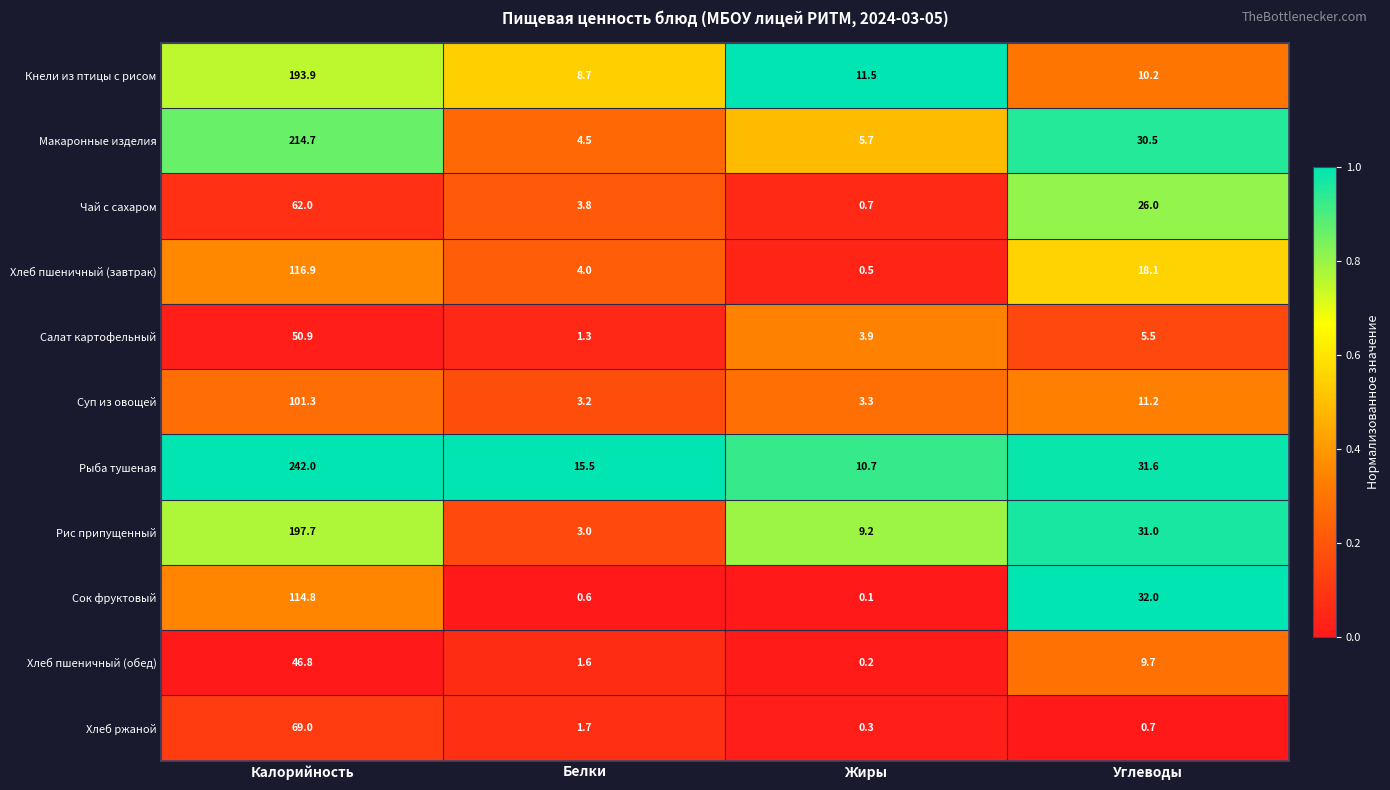

Which series has the largest range (max minus min)?

Рыба тушеная